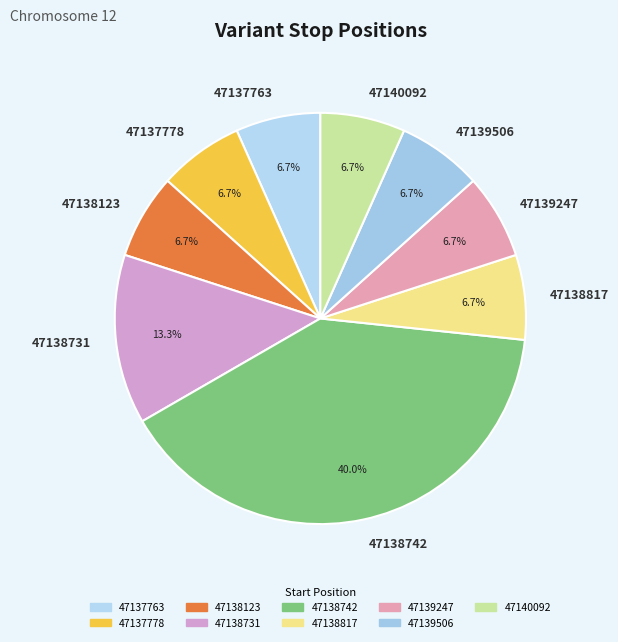

What is the largest slice in the pie chart?

47138742